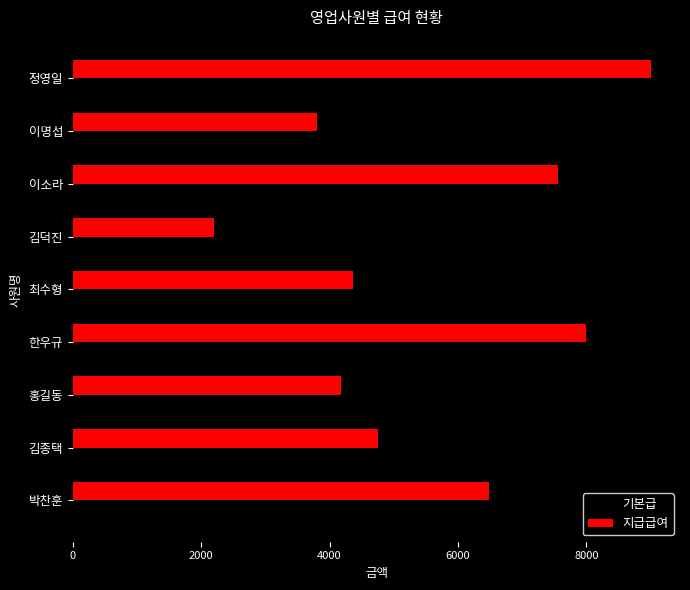

Rank the categories by 지급급여 value from lowest to highest.

김덕진, 이명섭, 홍길동, 최수형, 김종택, 박찬훈, 이소라, 한우규, 정영일